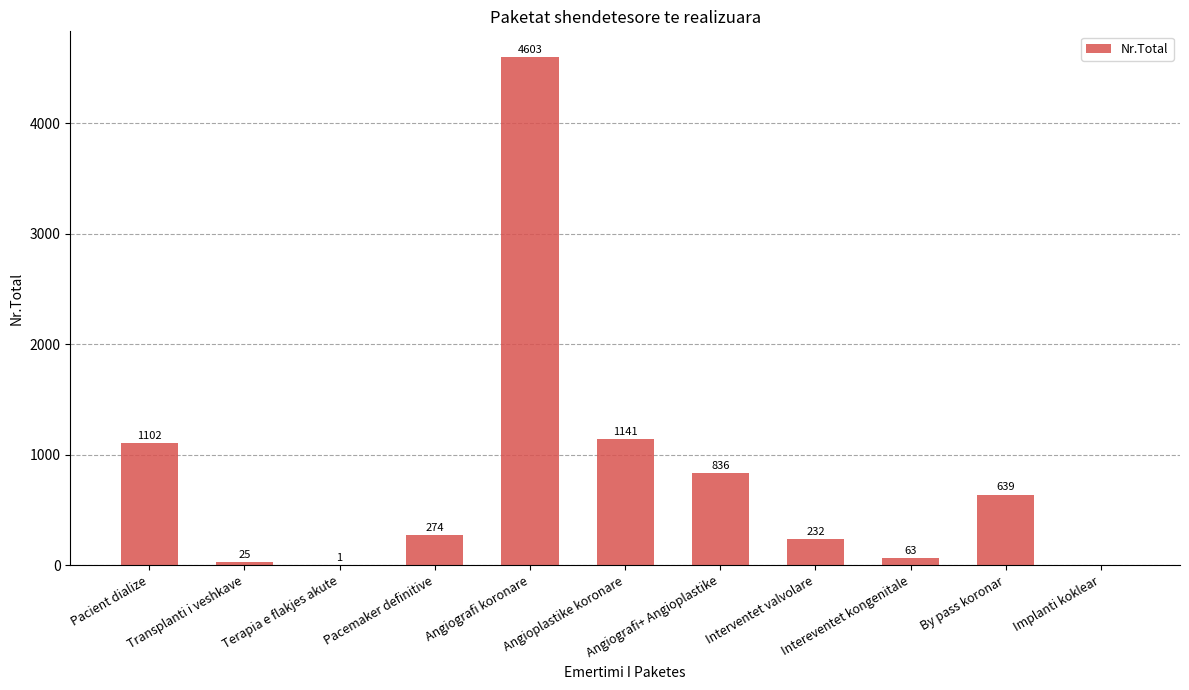

What is the sum of all values?

8916